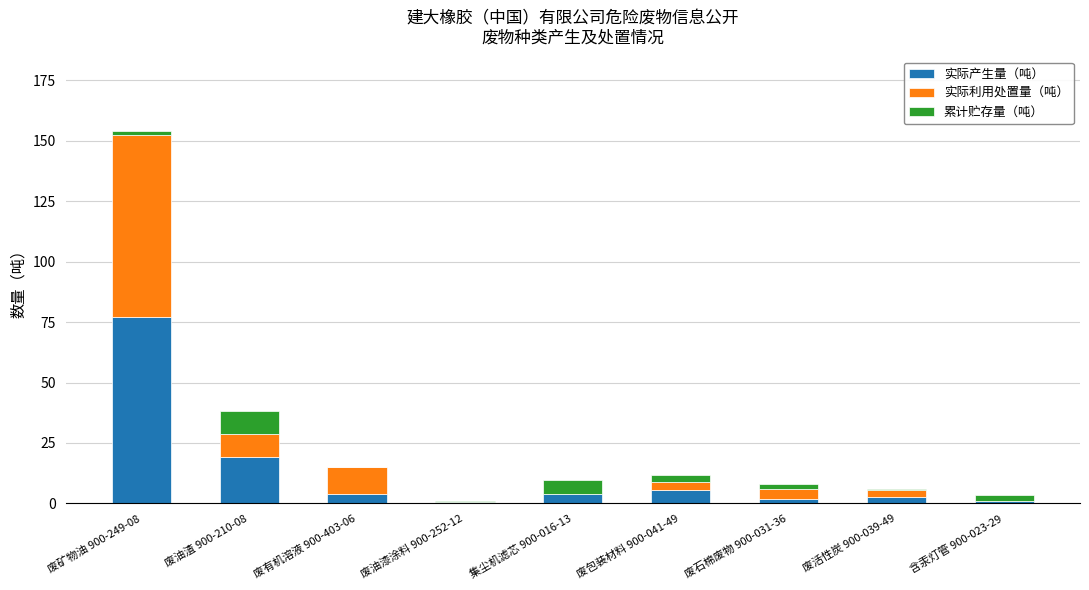

At which category is the sum across all series the highest?

废矿物油 900-249-08